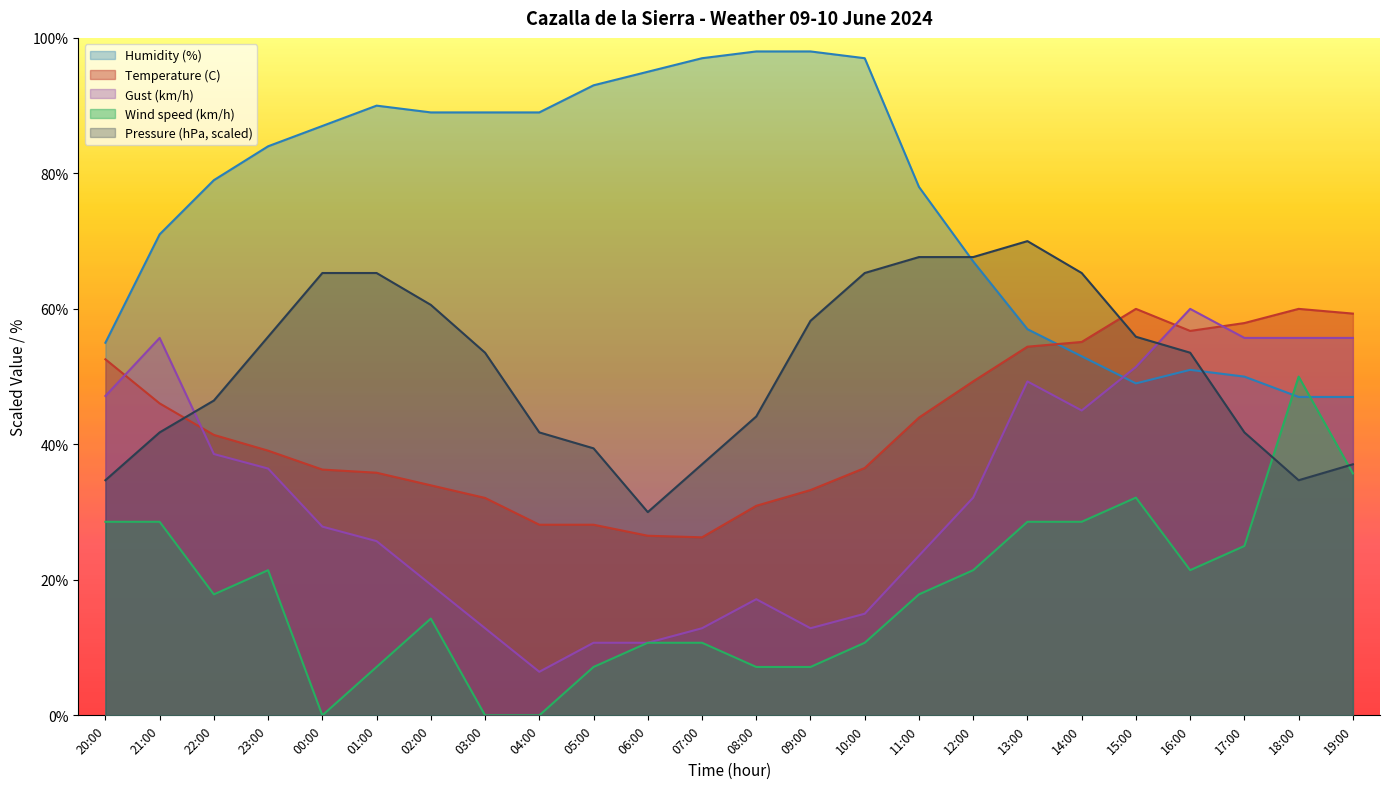

What is the difference between the Gust (km/h) values at 06:00 and 20:00?

36.4